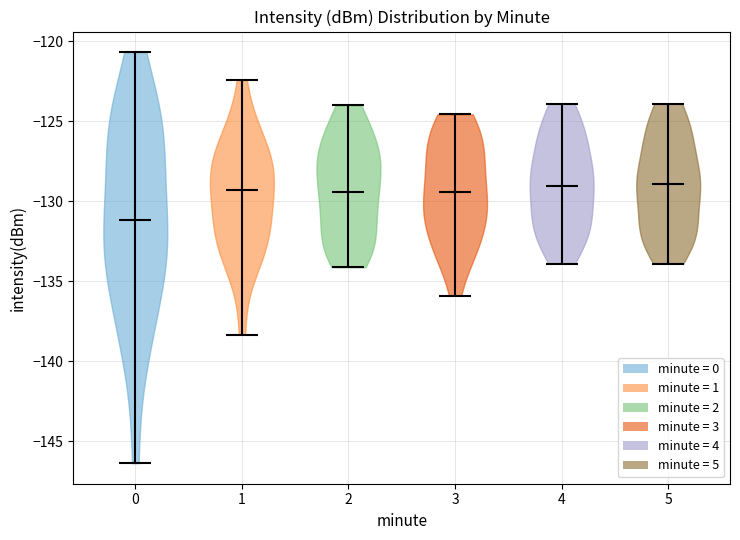

Which violin has the lowest median line?

0